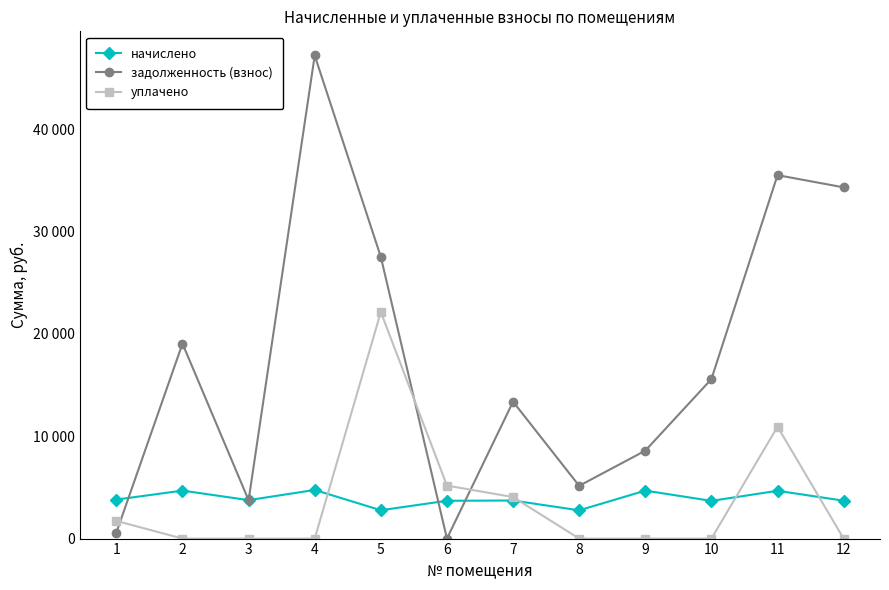

What are all the series names shown in the legend?

начислено, задолженность (взнос), уплачено